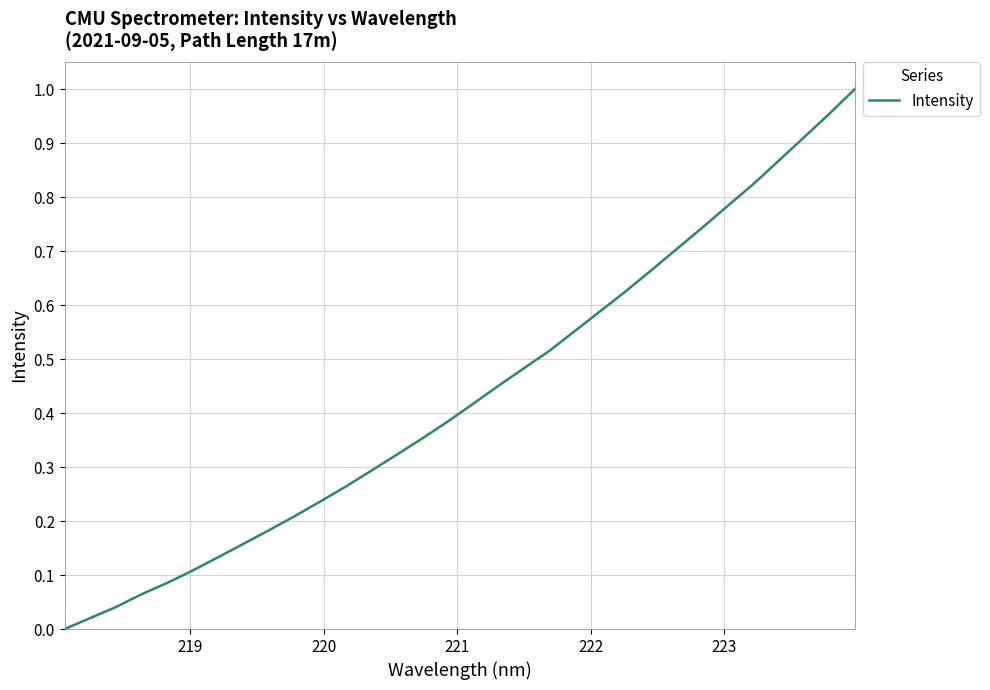

How many lines are shown in the chart?

1